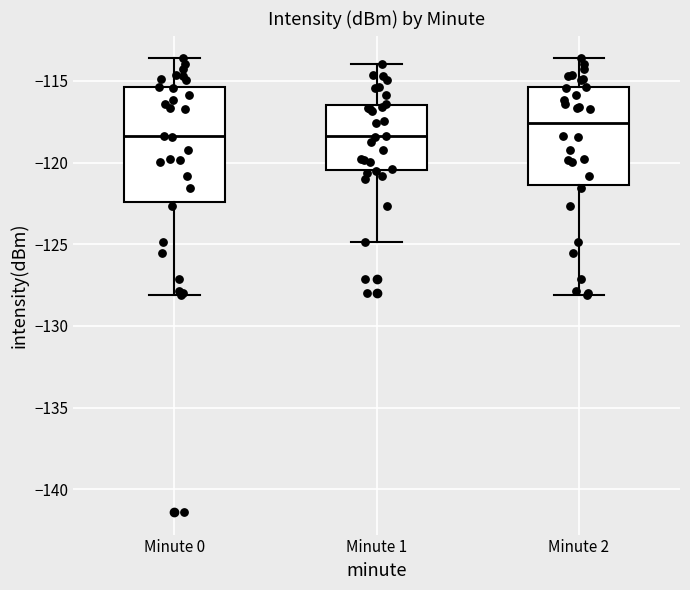

Which box is the tallest, from its lower edge to its upper edge?

Minute 0